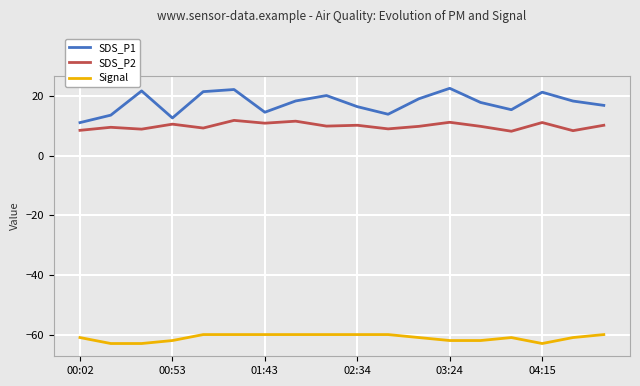

Which series has the largest range (max minus min)?

SDS_P1